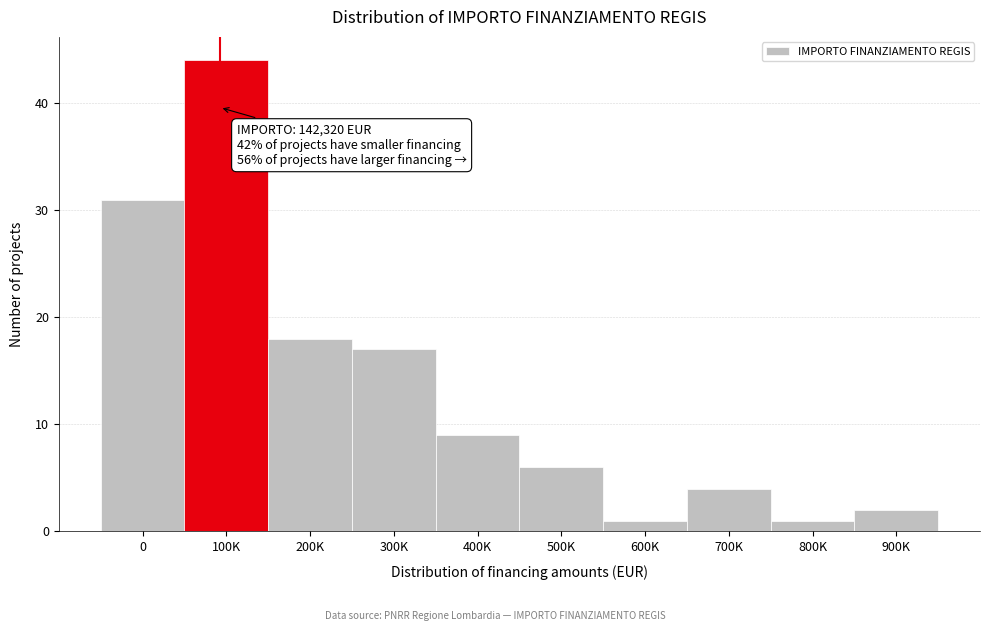

Reading right to left, list all the values displayed in this chart.

900K=2	800K=1	700K=4	600K=1	500K=6	400K=9	300K=17	200K=18	100K=44	0=31